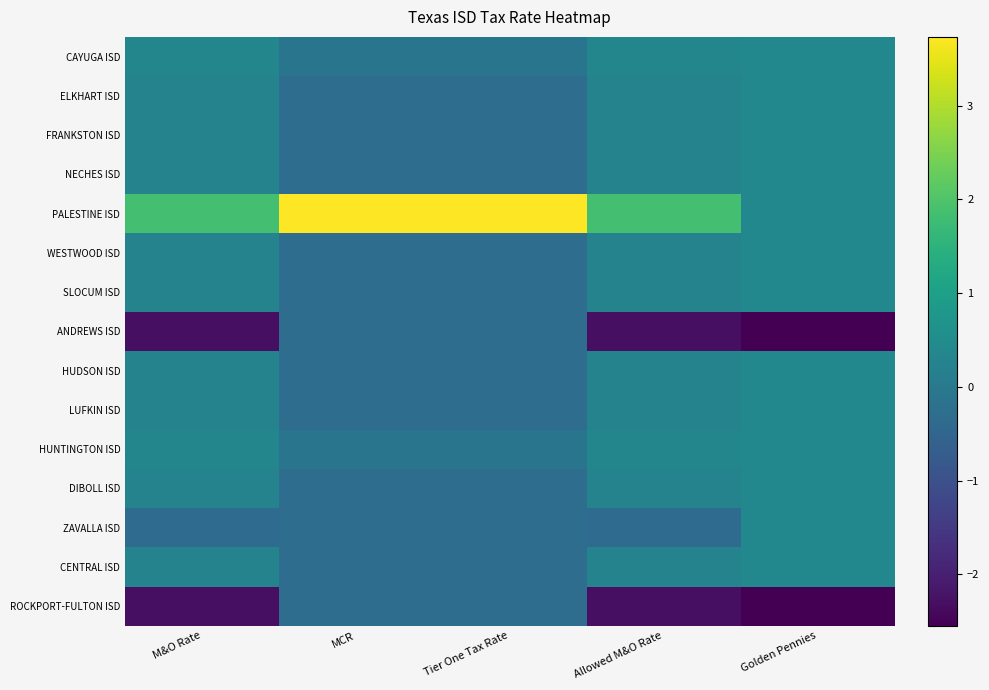

Reading right to left, list all the values displayed in this chart.

CAYUGA ISD: Golden Pennies=0.4	Allowed M&O Rate=0.3	Tier One Tax Rate=-0.1	MCR=-0.1	M&O Rate=0.3
ELKHART ISD: Golden Pennies=0.4	Allowed M&O Rate=0.3	Tier One Tax Rate=-0.3	MCR=-0.3	M&O Rate=0.3
FRANKSTON ISD: Golden Pennies=0.4	Allowed M&O Rate=0.3	Tier One Tax Rate=-0.3	MCR=-0.3	M&O Rate=0.3
NECHES ISD: Golden Pennies=0.4	Allowed M&O Rate=0.3	Tier One Tax Rate=-0.3	MCR=-0.3	M&O Rate=0.3
PALESTINE ISD: Golden Pennies=0.4	Allowed M&O Rate=1.9	Tier One Tax Rate=3.7	MCR=3.7	M&O Rate=1.9
WESTWOOD ISD: Golden Pennies=0.4	Allowed M&O Rate=0.3	Tier One Tax Rate=-0.3	MCR=-0.3	M&O Rate=0.3
SLOCUM ISD: Golden Pennies=0.4	Allowed M&O Rate=0.3	Tier One Tax Rate=-0.3	MCR=-0.3	M&O Rate=0.3
ANDREWS ISD: Golden Pennies=-2.5	Allowed M&O Rate=-2.3	Tier One Tax Rate=-0.3	MCR=-0.3	M&O Rate=-2.3
HUDSON ISD: Golden Pennies=0.4	Allowed M&O Rate=0.3	Tier One Tax Rate=-0.3	MCR=-0.3	M&O Rate=0.3
LUFKIN ISD: Golden Pennies=0.4	Allowed M&O Rate=0.3	Tier One Tax Rate=-0.3	MCR=-0.3	M&O Rate=0.3
HUNTINGTON ISD: Golden Pennies=0.4	Allowed M&O Rate=0.3	Tier One Tax Rate=-0.1	MCR=-0.1	M&O Rate=0.3
DIBOLL ISD: Golden Pennies=0.4	Allowed M&O Rate=0.3	Tier One Tax Rate=-0.3	MCR=-0.3	M&O Rate=0.3
ZAVALLA ISD: Golden Pennies=0.4	Allowed M&O Rate=-0.3	Tier One Tax Rate=-0.3	MCR=-0.3	M&O Rate=-0.3
CENTRAL ISD: Golden Pennies=0.4	Allowed M&O Rate=0.3	Tier One Tax Rate=-0.3	MCR=-0.3	M&O Rate=0.3
ROCKPORT-FULTON ISD: Golden Pennies=-2.5	Allowed M&O Rate=-2.3	Tier One Tax Rate=-0.3	MCR=-0.3	M&O Rate=-2.3